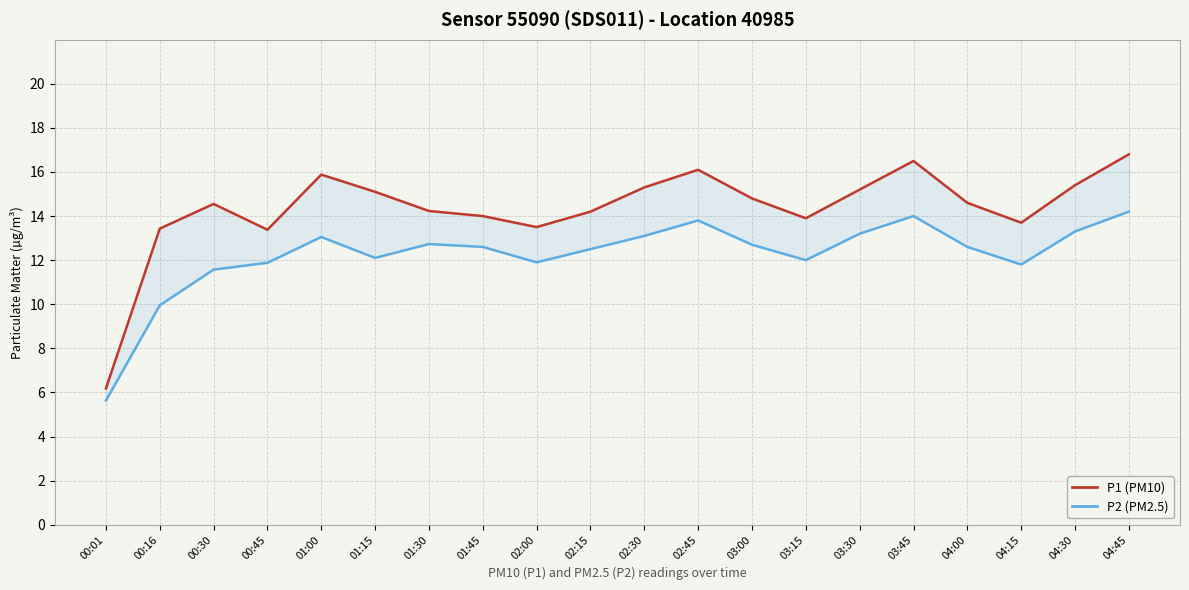

Is this an area chart (filled region under the line)?

No